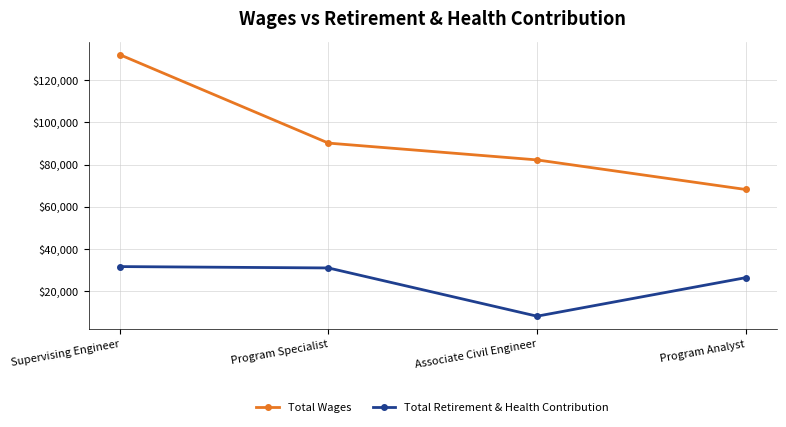

What is the total value across all series at Associate Civil Engineer?

90441